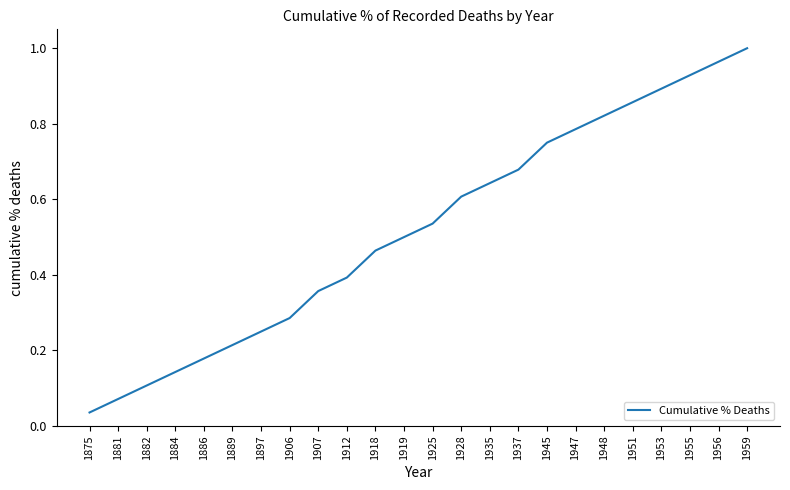

At which label is the value closest to 0?

1875